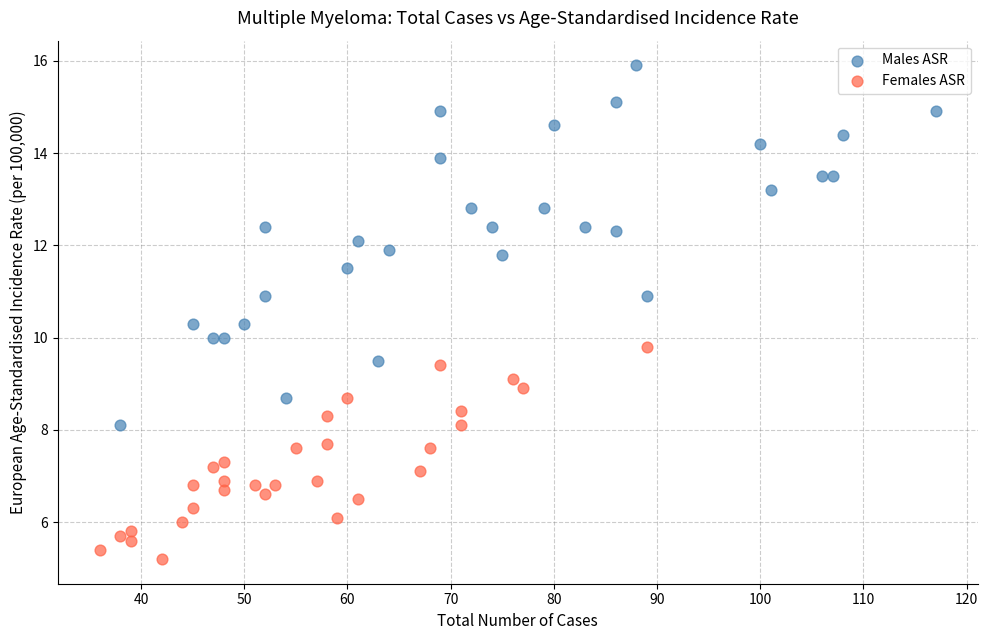

Which series has the largest Y range (max minus min)?

Males ASR